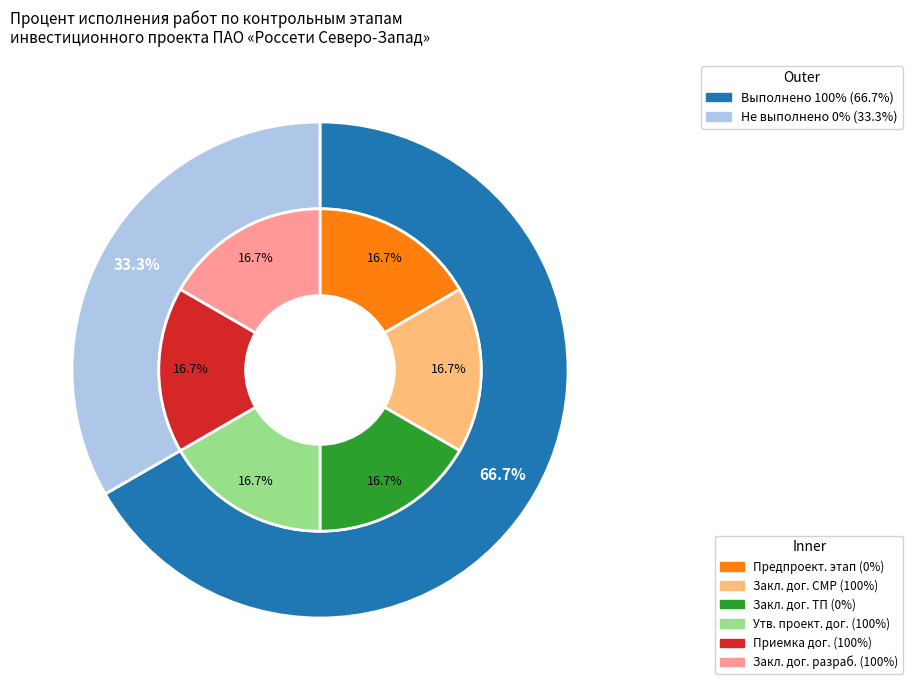

Does Заключение договора на разработку account for over 50% of the chart?

No